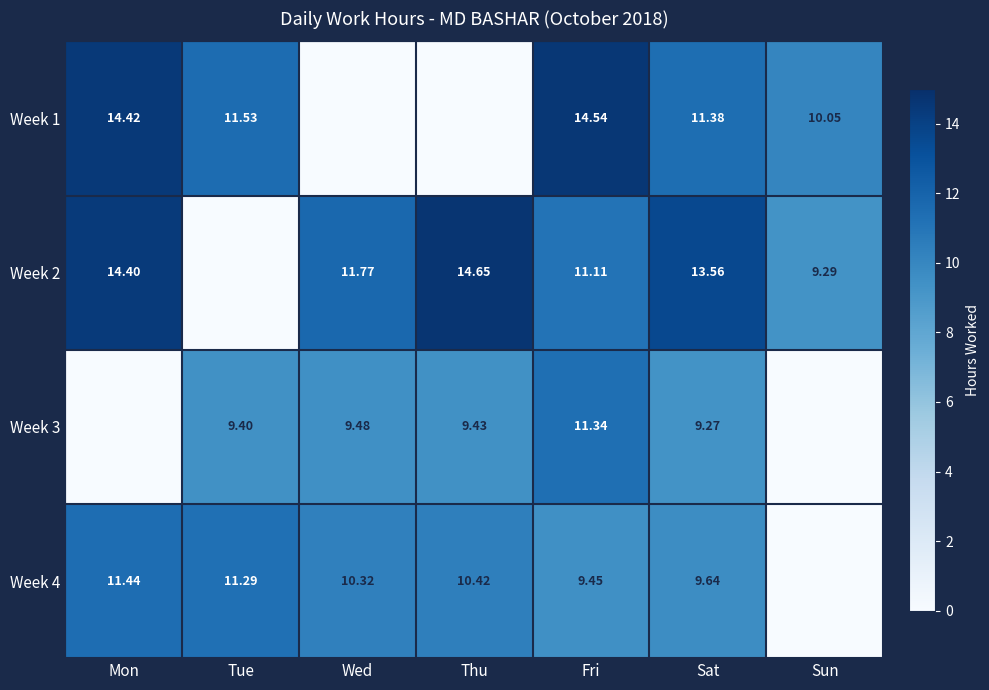

Is the value of Week 1 at Sun greater than the value of Week 4 at Mon?

No